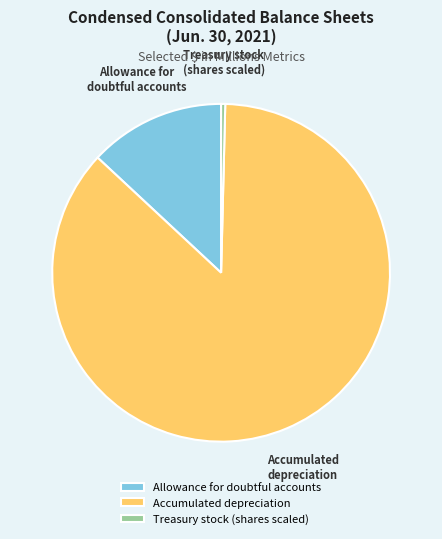

What is the smallest slice in the pie chart?

Treasury stock (shares scaled)